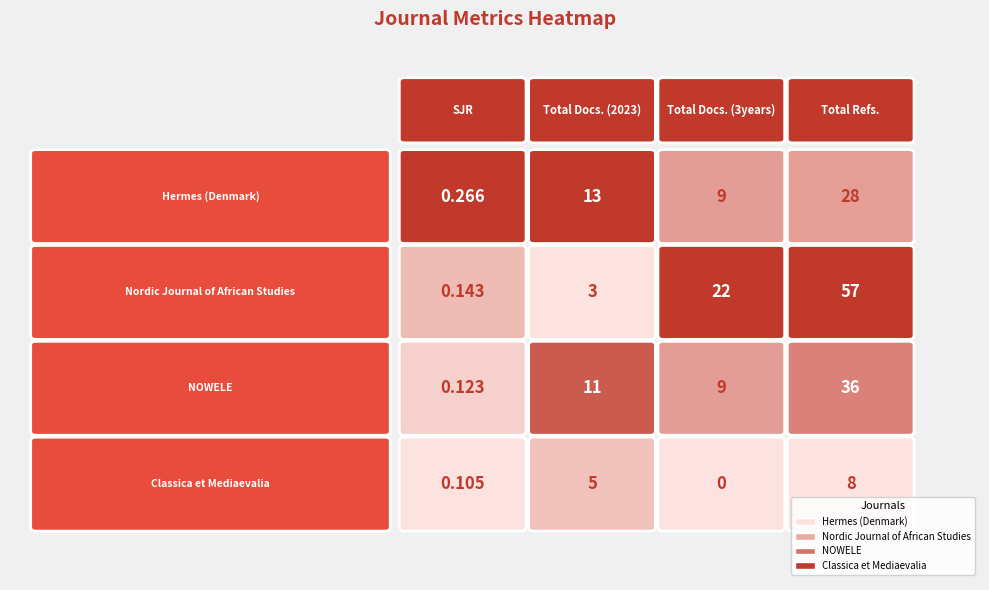

What is the difference between the maximum and minimum values in the Hermes (Denmark) series?

27.7